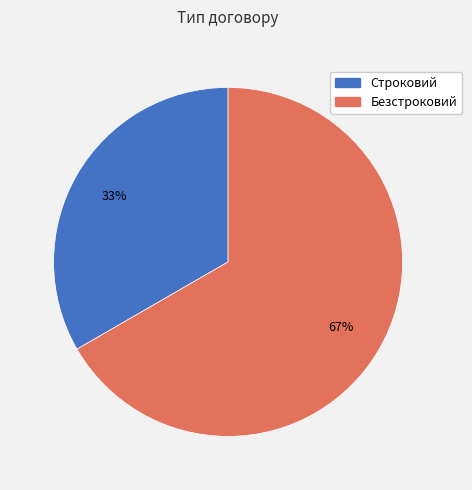

How many segments does this pie chart have?

2